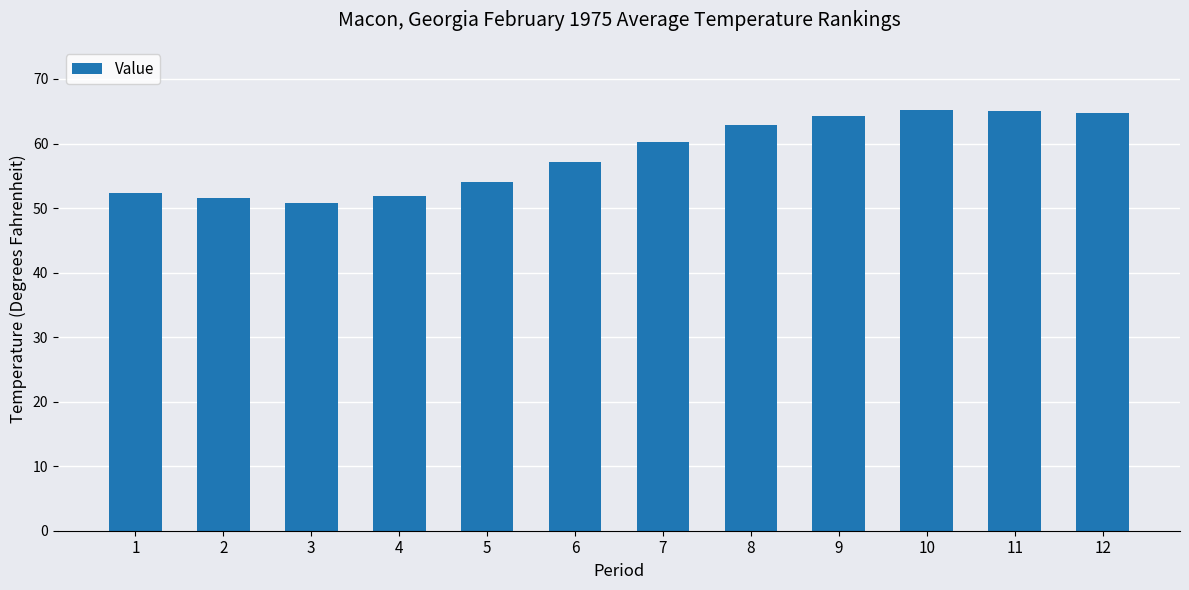

What is the difference between the second highest and minimum values?

14.3